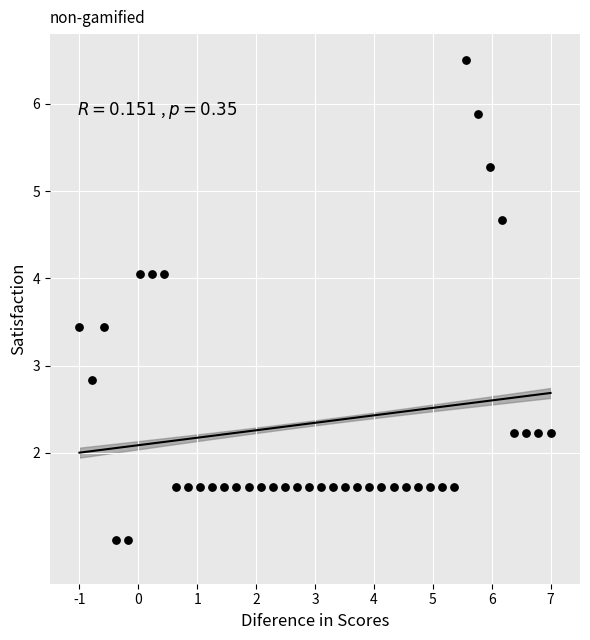

What is the range of X values (max minus min)?

8.0